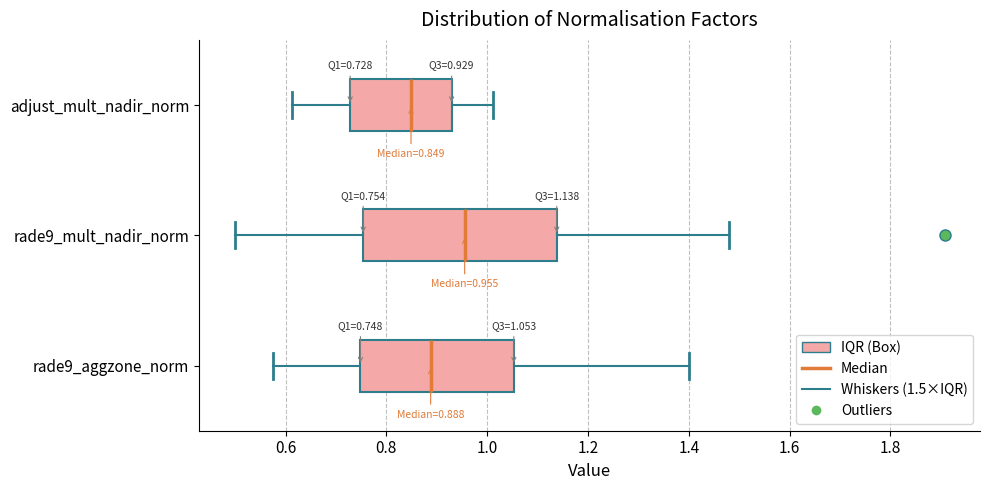

Which box is the widest, from its left edge to its right edge?

rade9_mult_nadir_norm